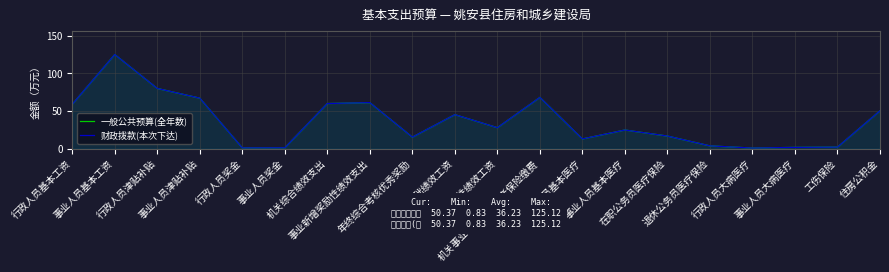

Does the chart display data point markers on the line(s)?

No